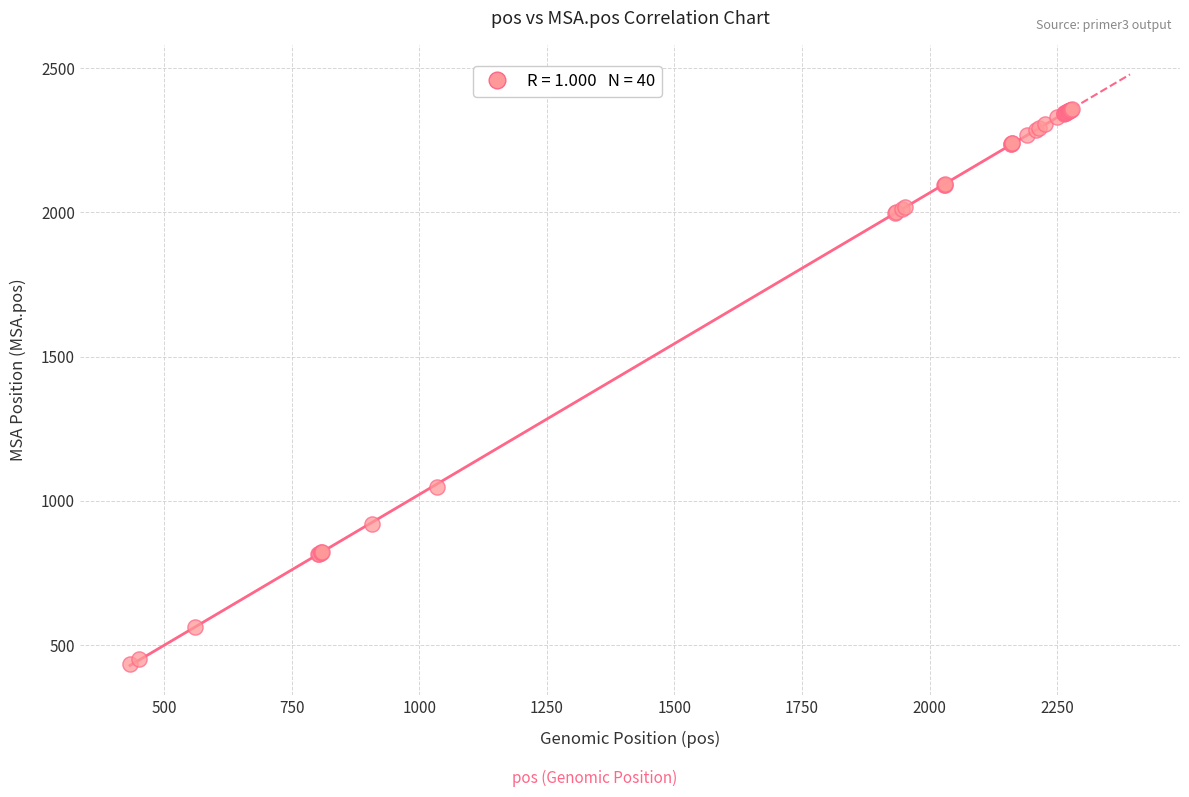

What Y value in the scatter plot is closest to 1396?

1049